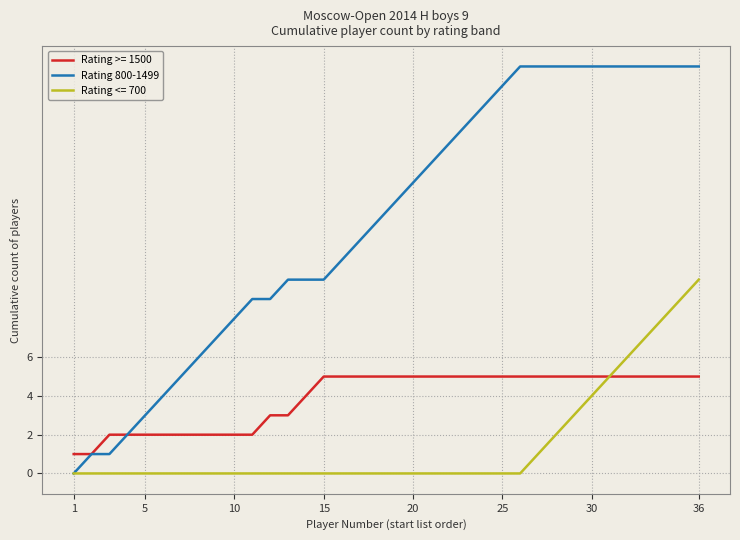

Which series has the largest range (max minus min)?

Rating 800-1499